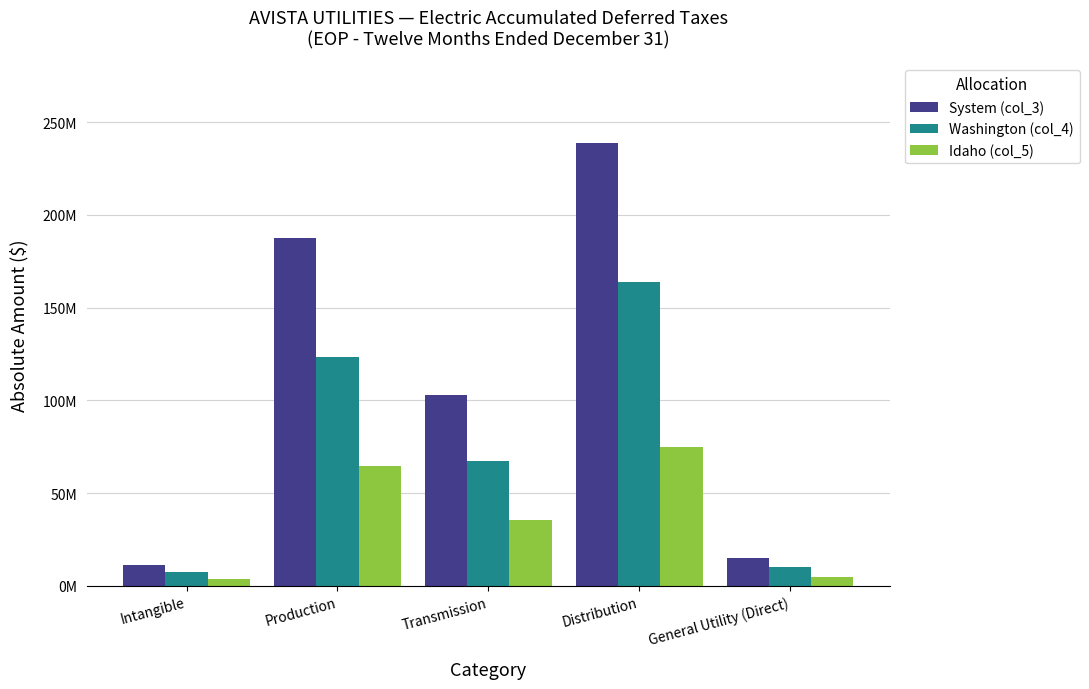

What is the label of the 1st bar from the left?

Intangible